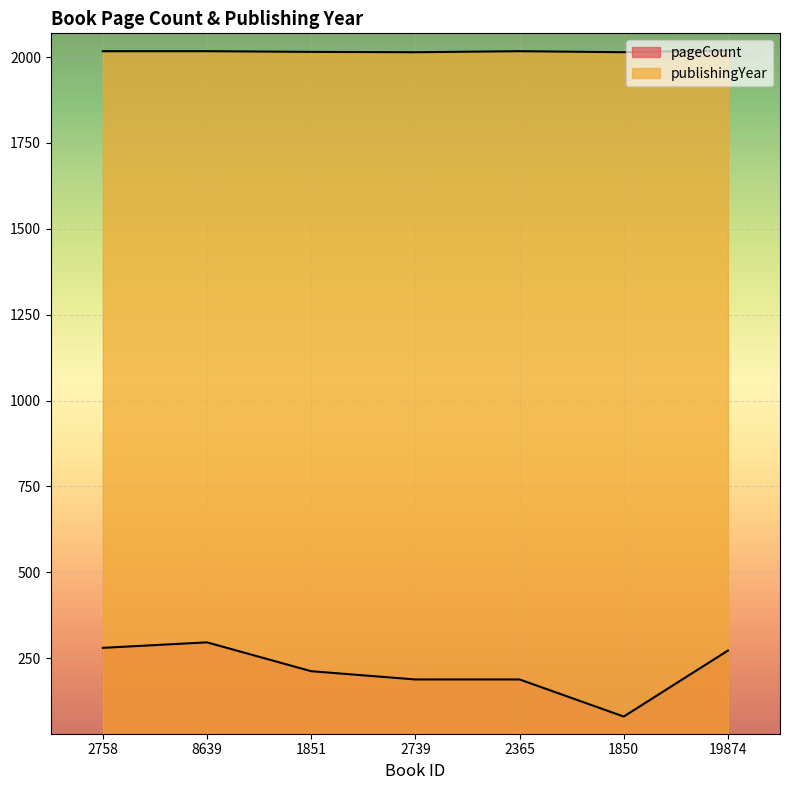

What is the sum of the publishingYear values at 2758 and 2739?

4031